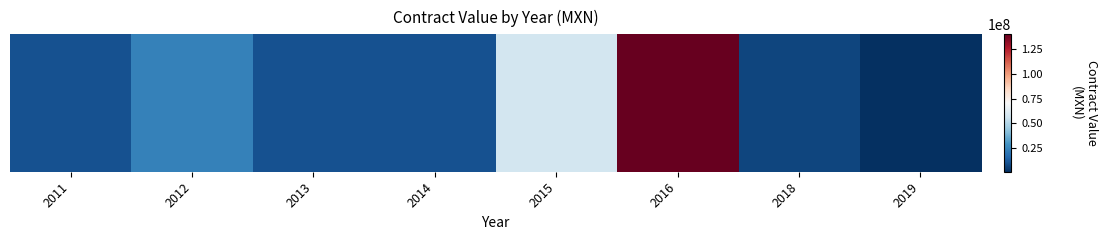

Where is the data nearest to the value 70561050?

2015